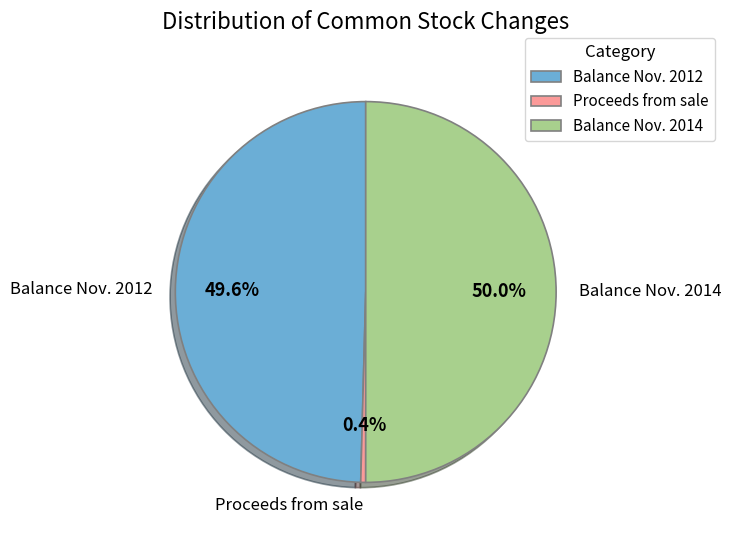

To the nearest percent, what is the combined percentage of Balance Nov. 2012 and Proceeds from sale?

50%